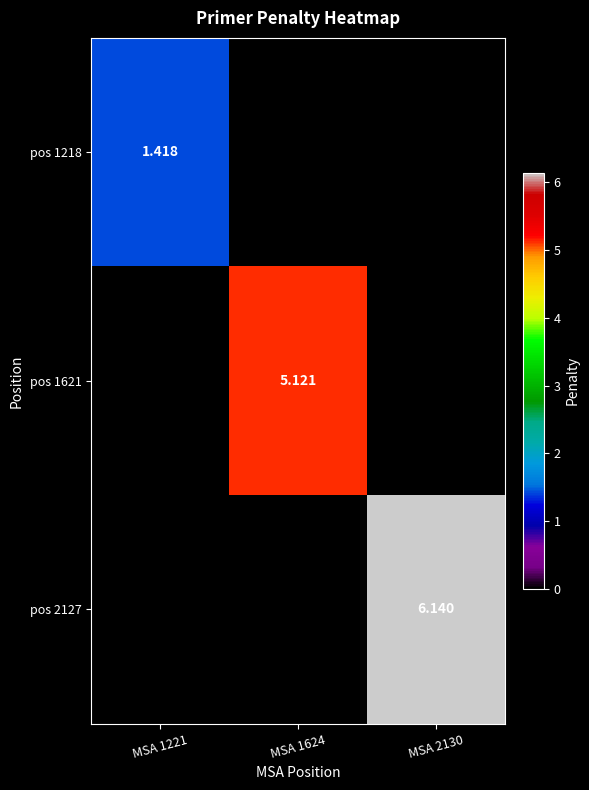

Which series has the largest total across all categories?

pos 2127